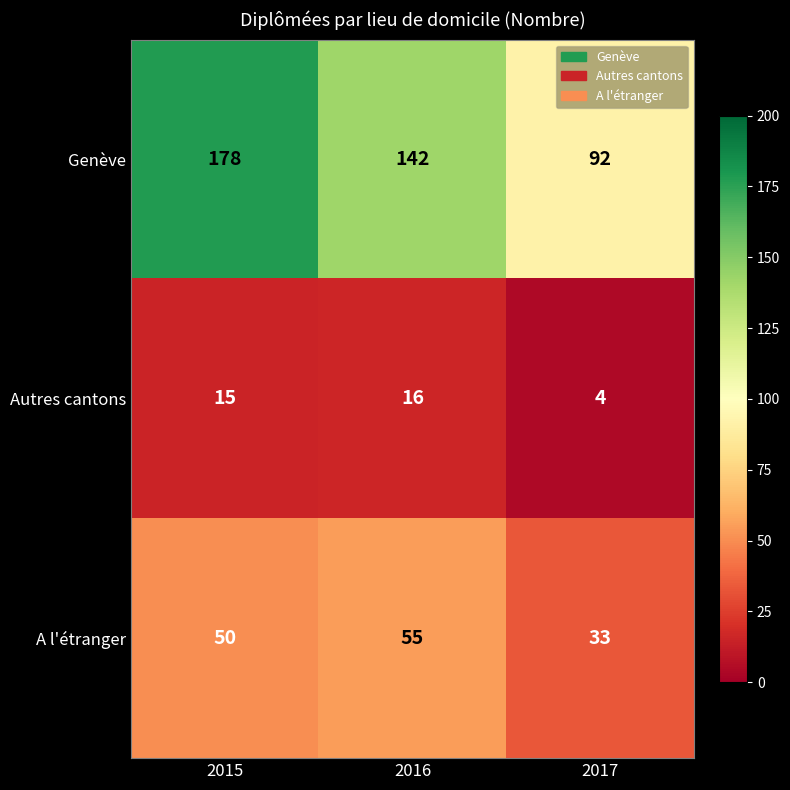

True or false: Genève has a value of 164 at 2017.

False